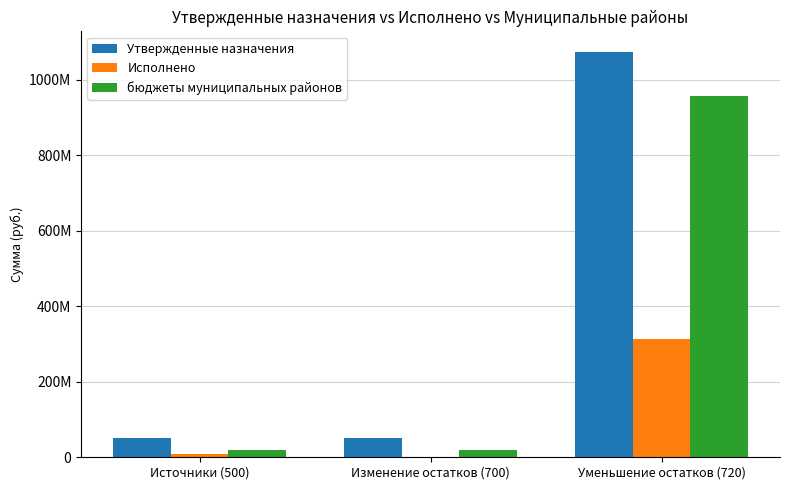

Are the bars horizontal?

No